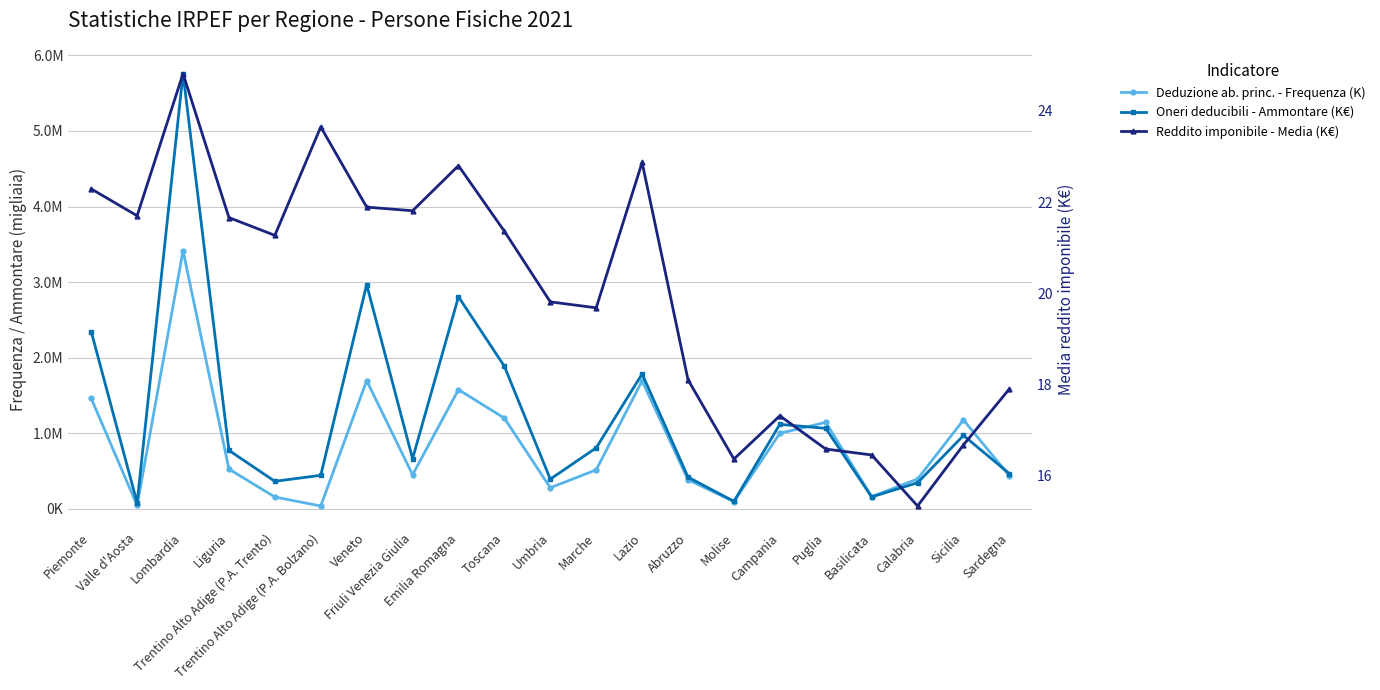

True or false: Reddito imponibile - Media (K€) and Deduzione ab. princ. - Frequenza (K) cross at least once.

False